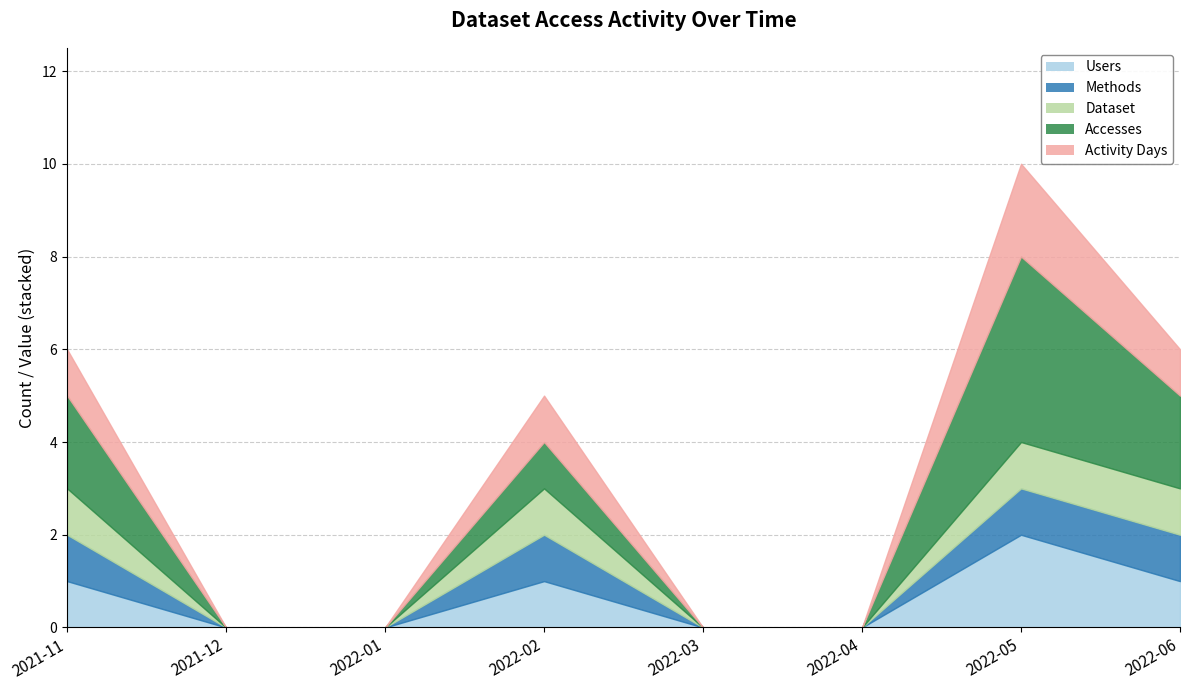

How many interior local peaks does the Activity Days series have?

2